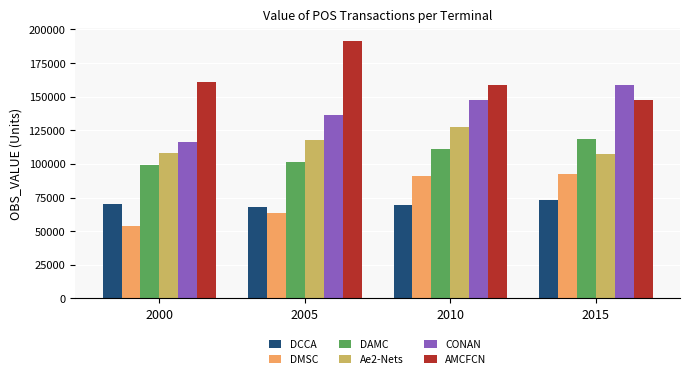

List the series in order of their peak value, highest first.

AMCFCN, CONAN, Ae2-Nets, DAMC, DMSC, DCCA